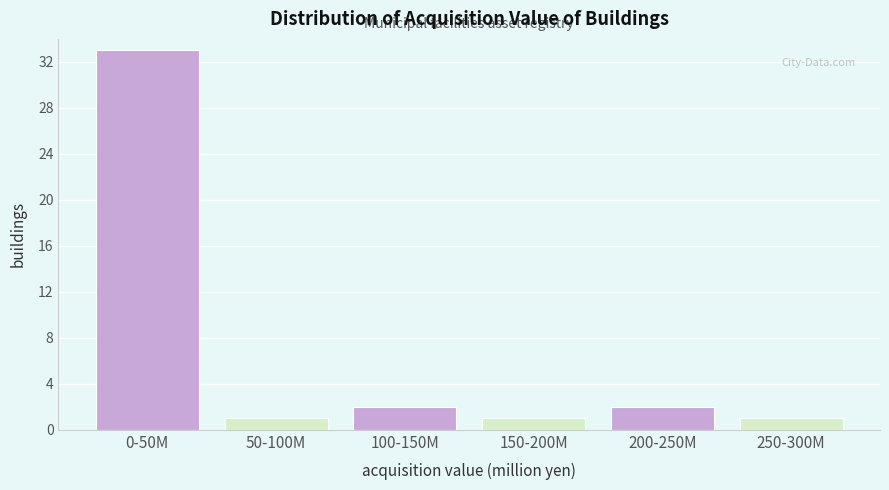

Reading right to left, what are all the values shown in this chart?

250-300M=1	200-250M=2	150-200M=1	100-150M=2	50-100M=1	0-50M=33